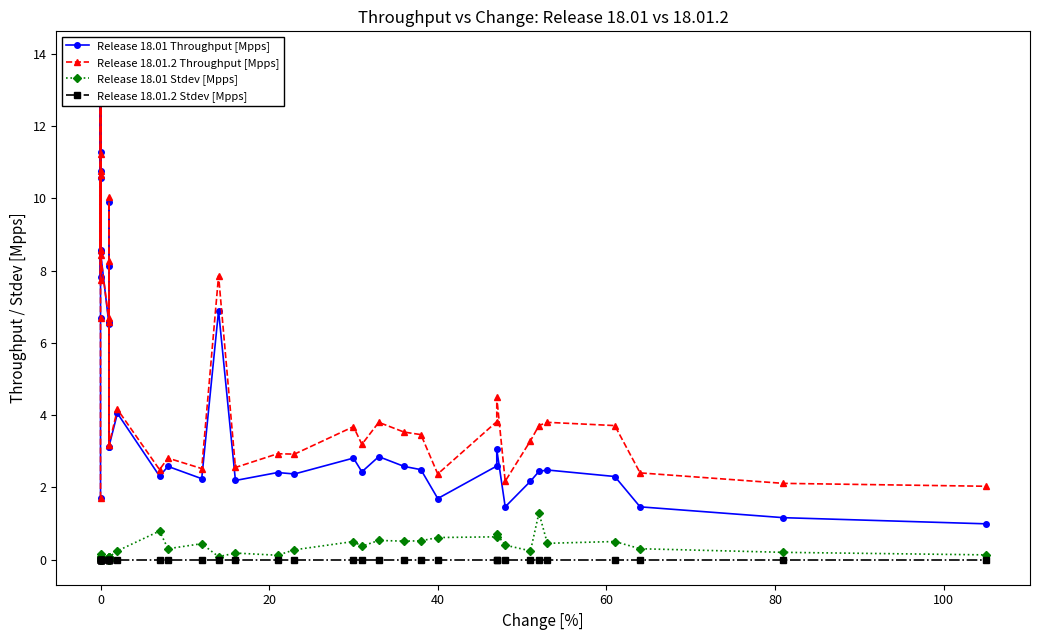

At how many categories does at least one series exceed 4?

16